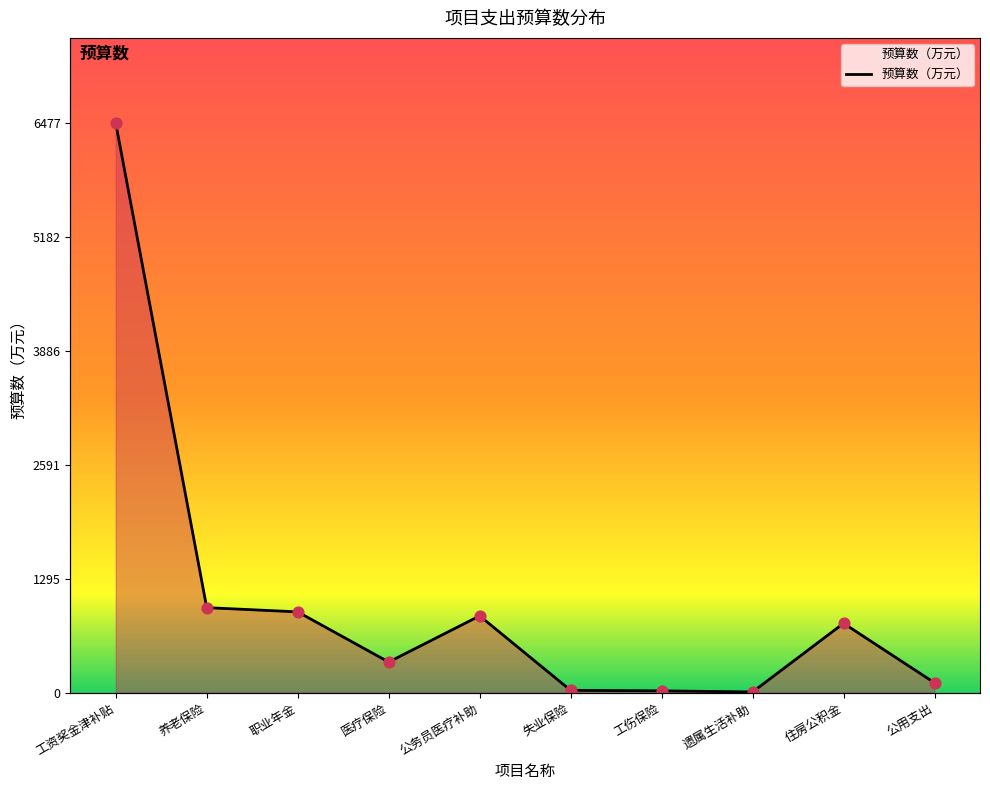

Which has a higher value, 公用支出 or 公务员医疗补助?

公务员医疗补助